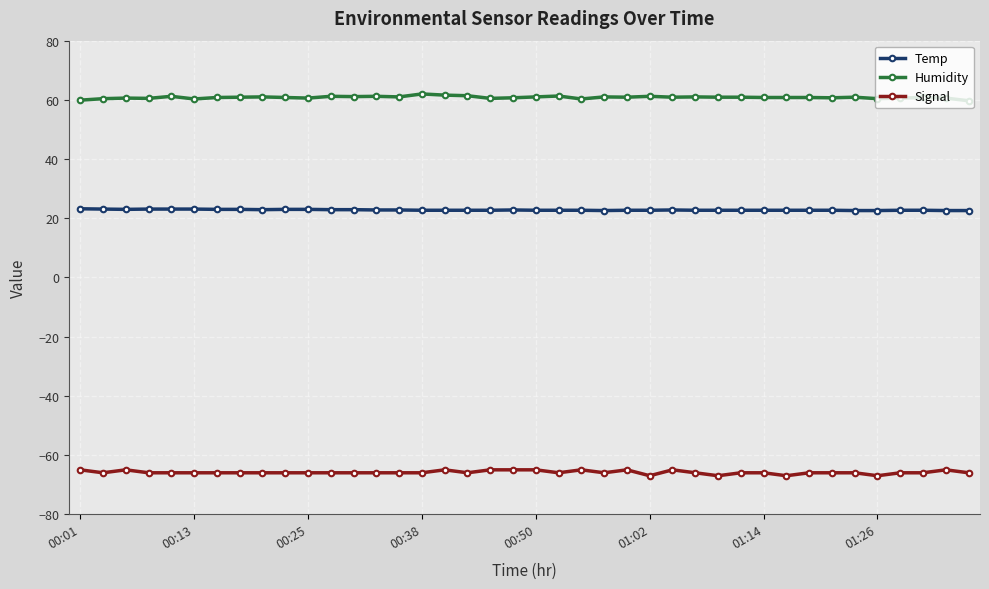

Does the chart have visible grid lines?

Yes